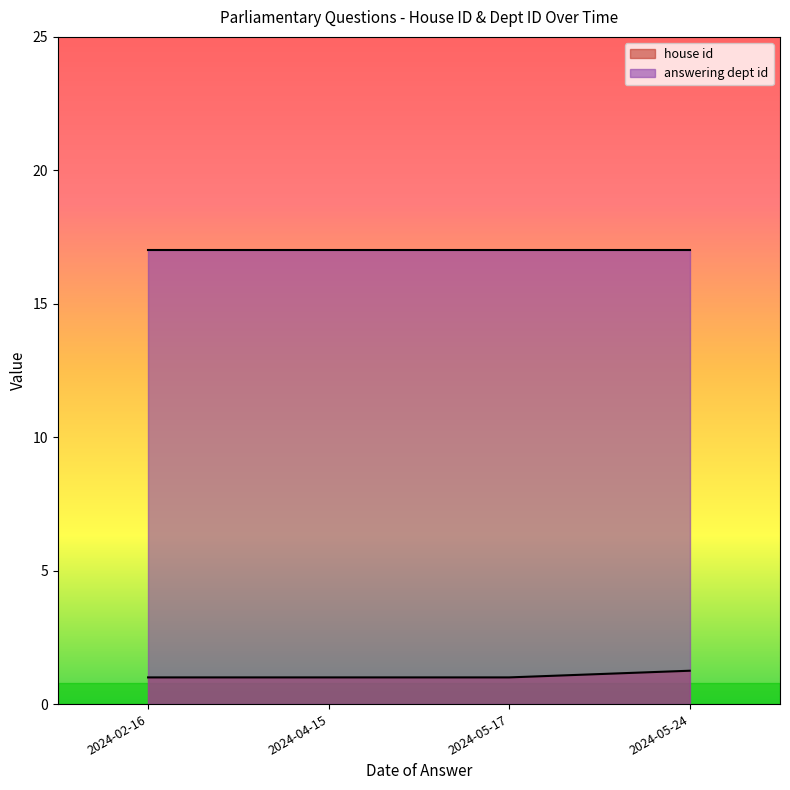

How many data points does each series have?

7